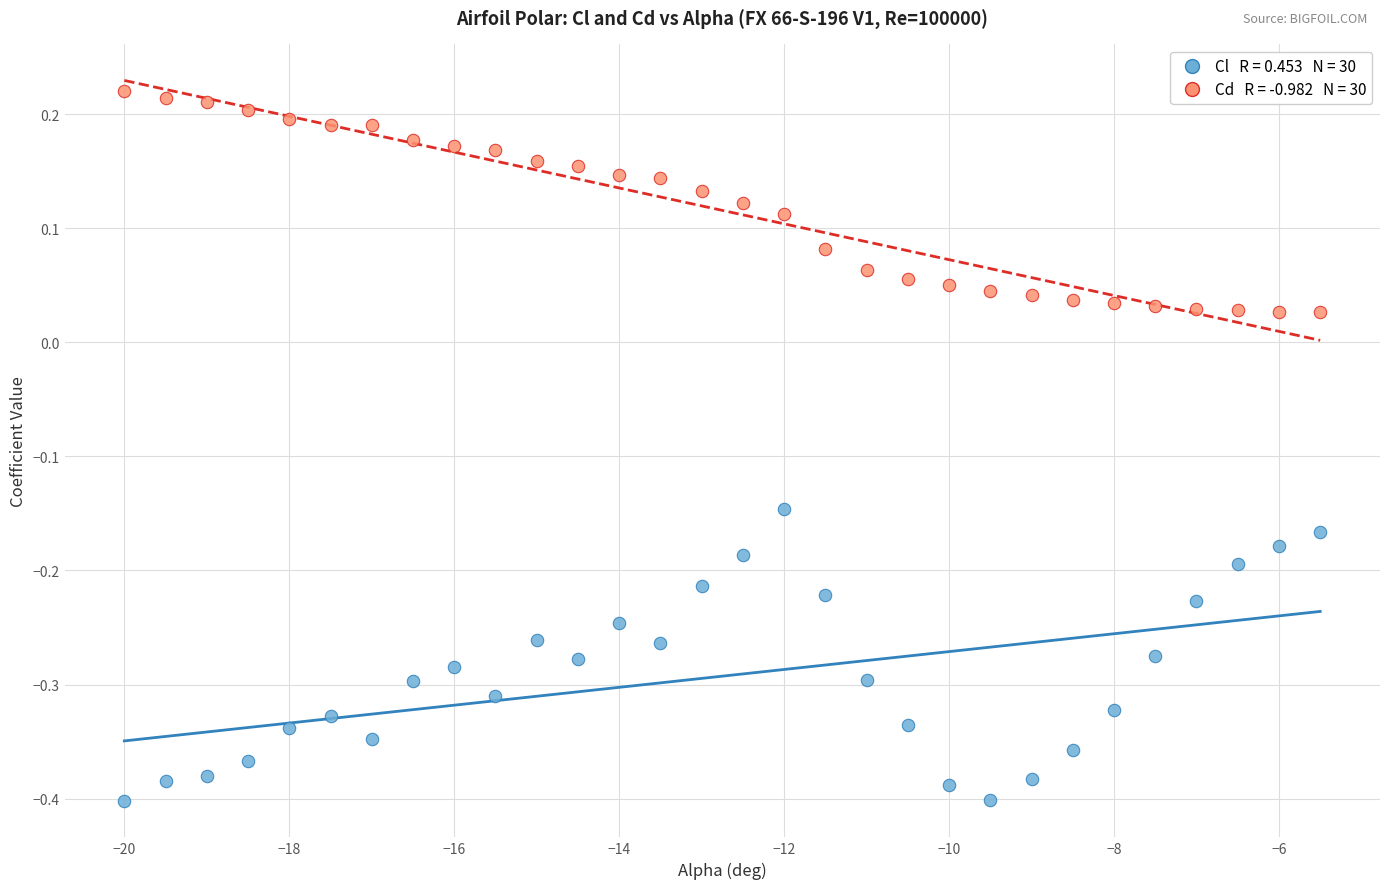

Across all data points, what is the range of X values (max minus min)?

14.5